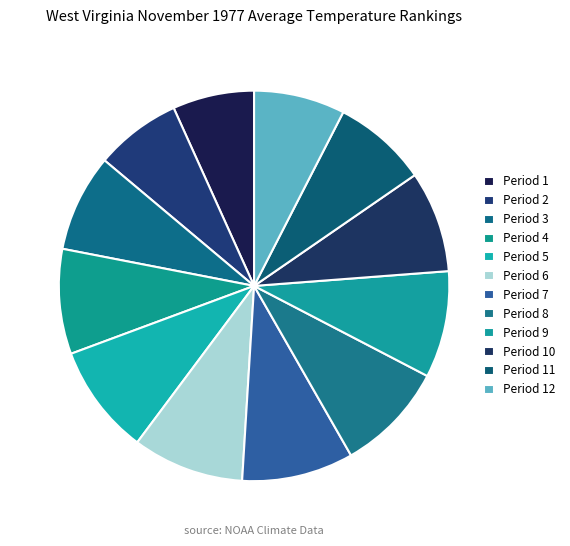

Which category has the smallest portion of the pie?

Period 1